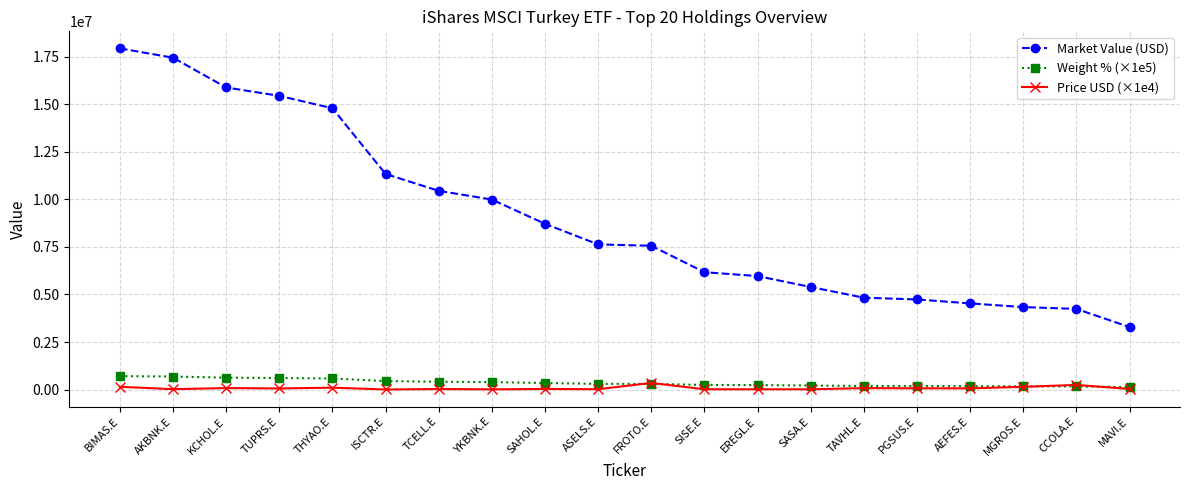

True or false: Weight % (×1e5) and Market Value (USD) intersect in this chart.

False